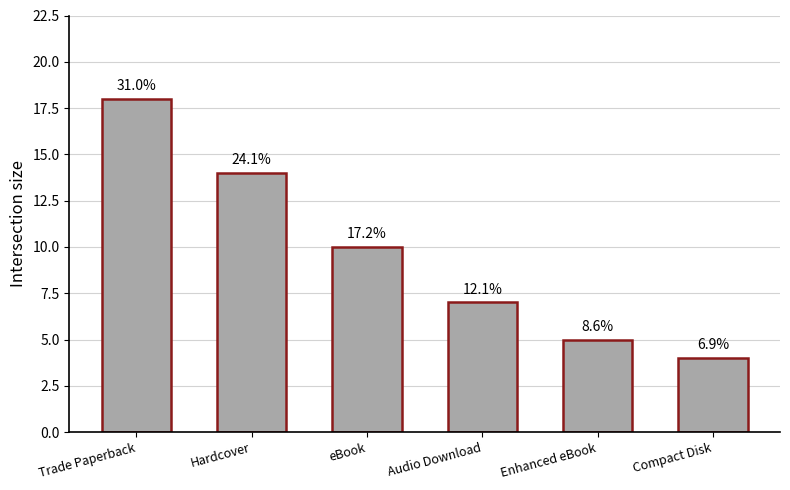

How many bars are there in total?

6